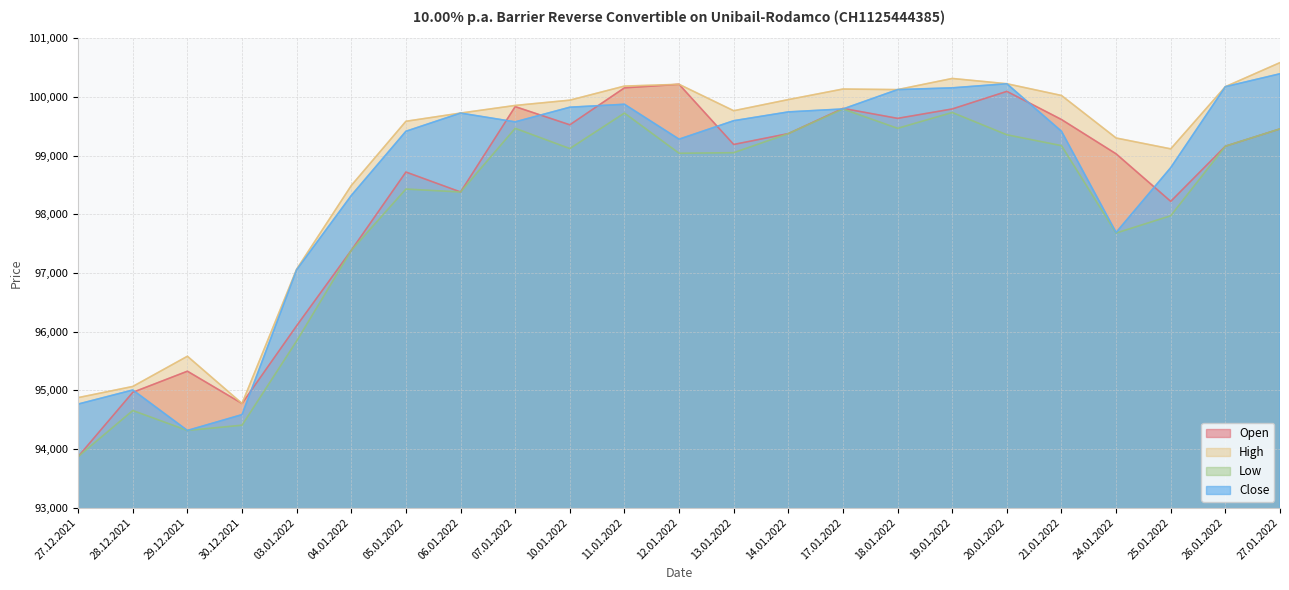

In Close, how many points are lower than both neighbors (excluding endpoints)?

4